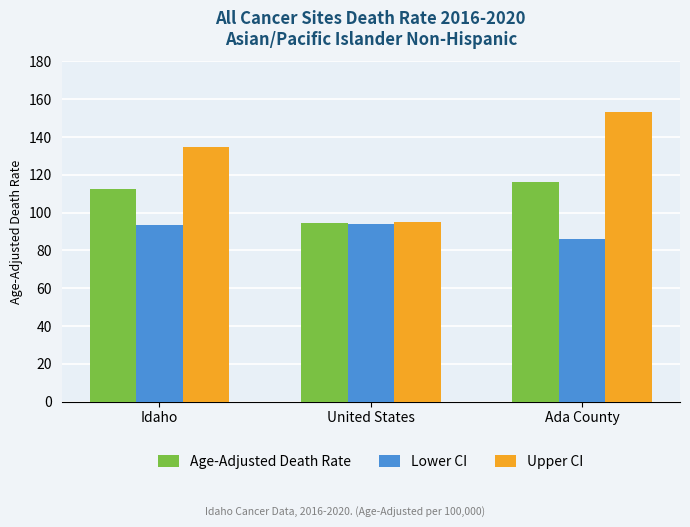

The Age-Adjusted Death Rate series shows 188.0 at Ada County. True or false?

False